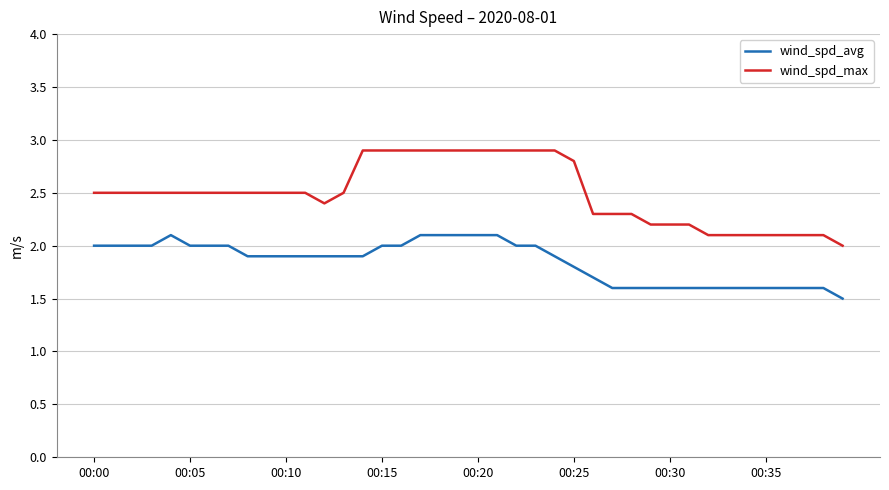

True or false: wind_spd_max and wind_spd_avg cross at least once.

False